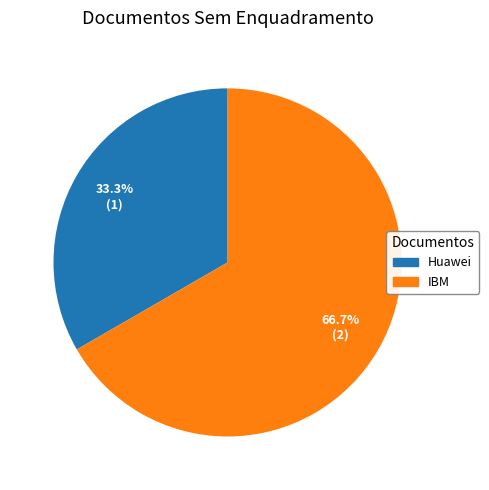

Is there any slice that represents more than half of the pie?

Yes